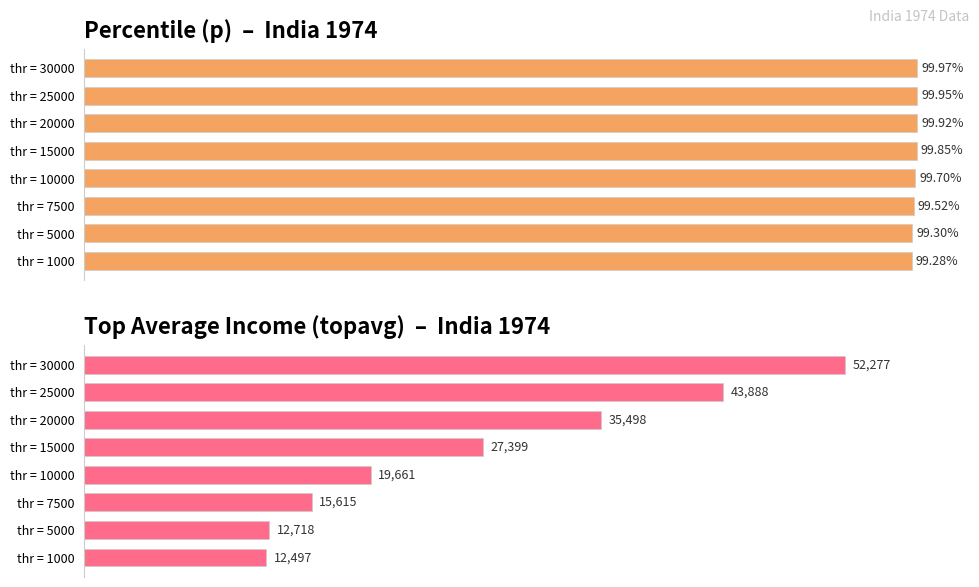

What is the difference between the second highest and second lowest values in the Top Average Income (topavg) series?

31170.4